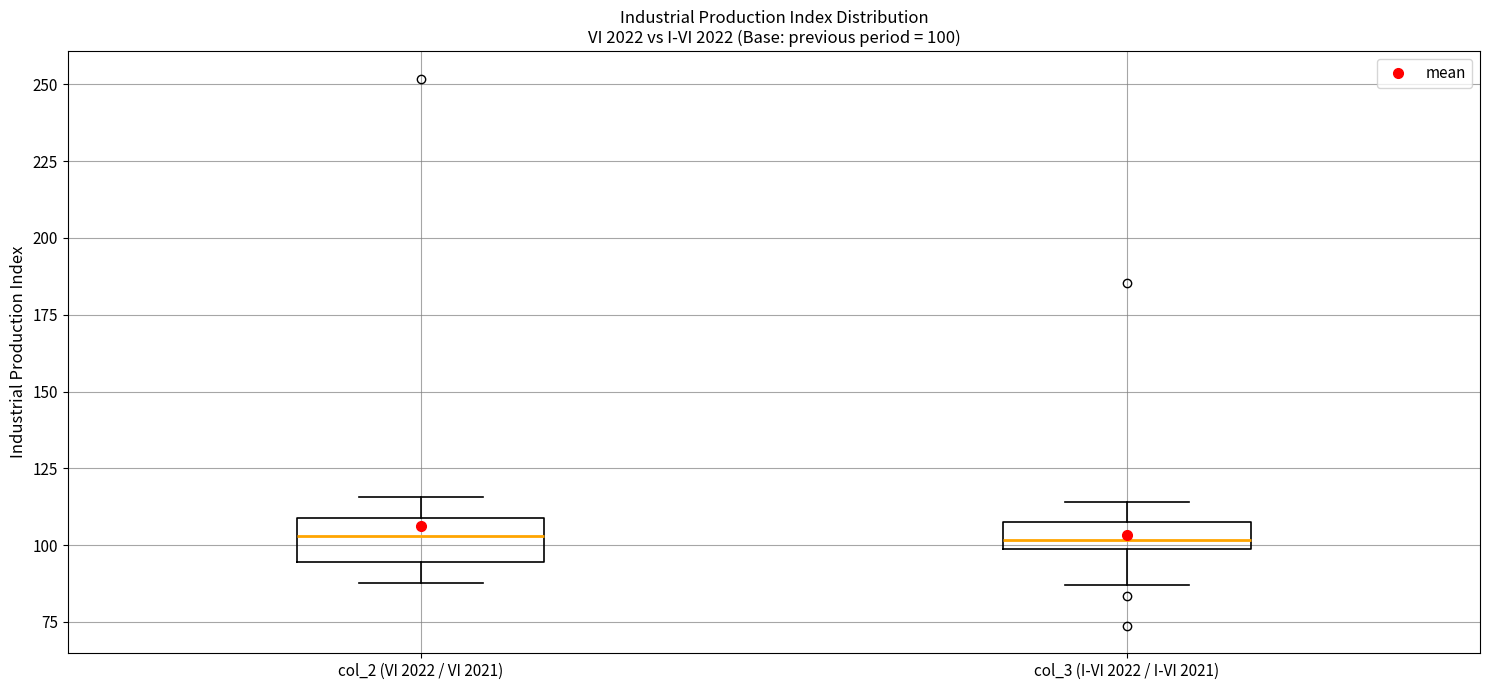

Which box is the tallest, from its lower edge to its upper edge?

col_2 (VI 2022 / VI 2021)